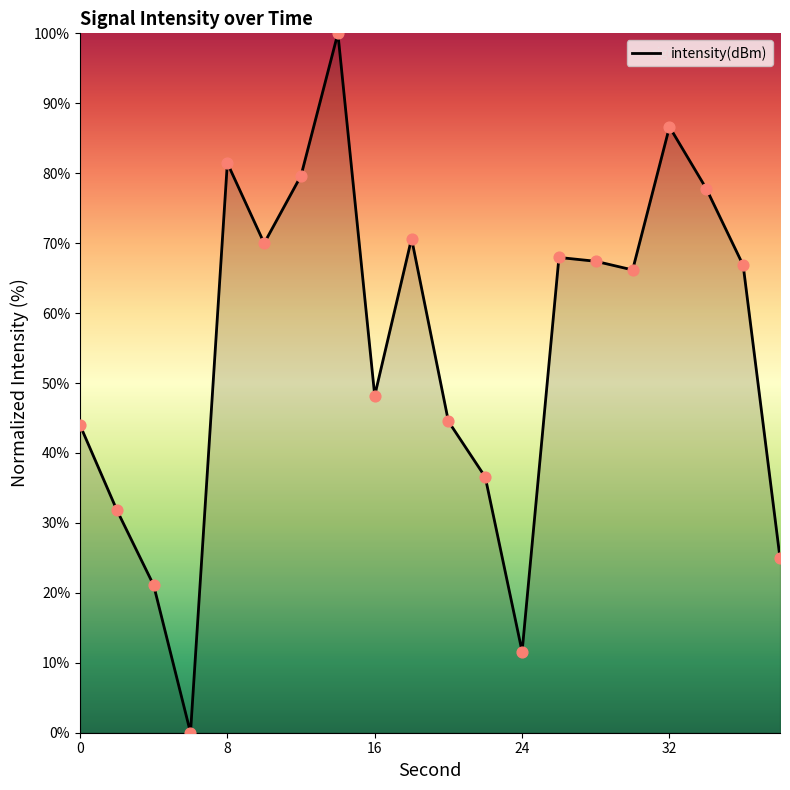

What is the difference between the maximum and minimum values?

100.0